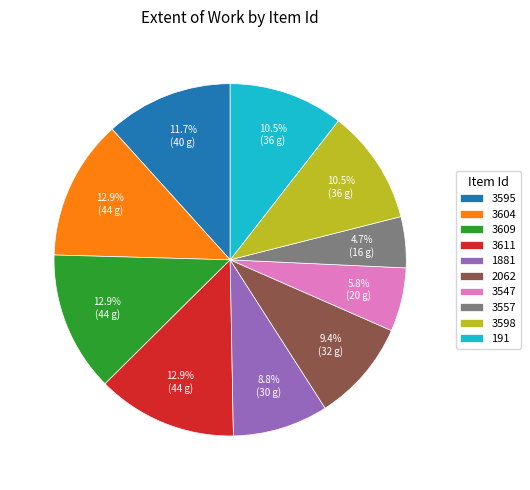

Is 3609 the majority of the pie?

No